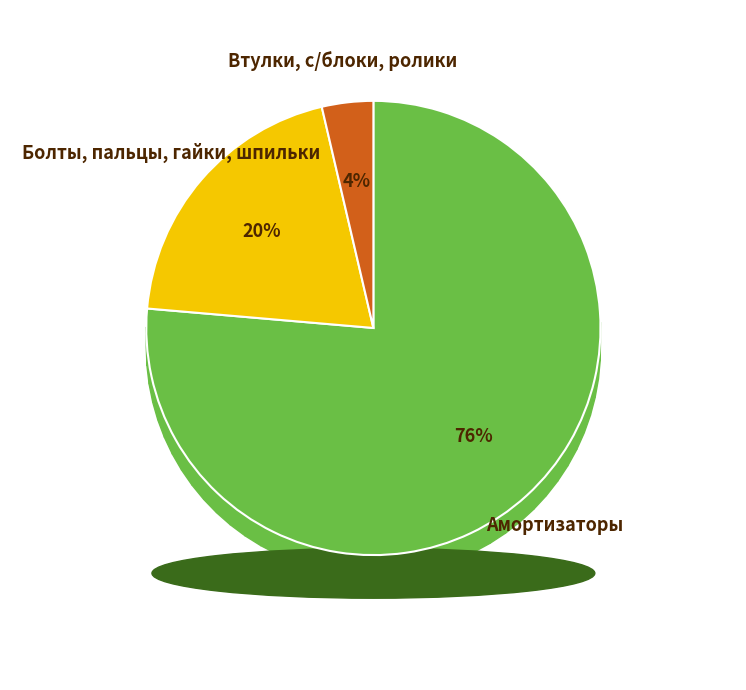

Is 11 the majority of the pie?

No